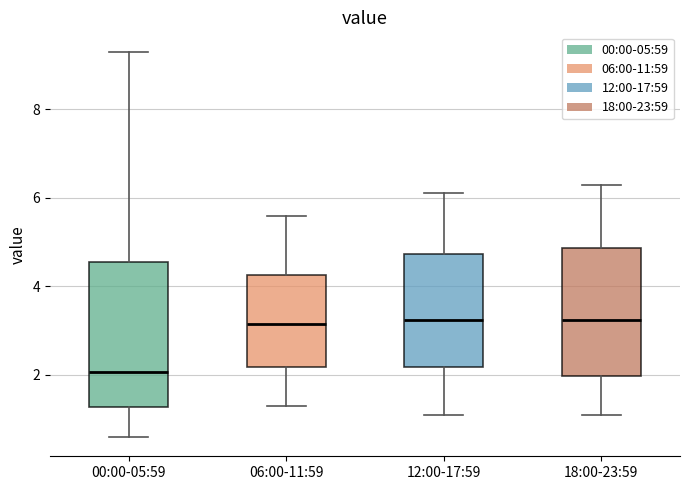

Which box is the tallest, from its lower edge to its upper edge?

00:00-05:59